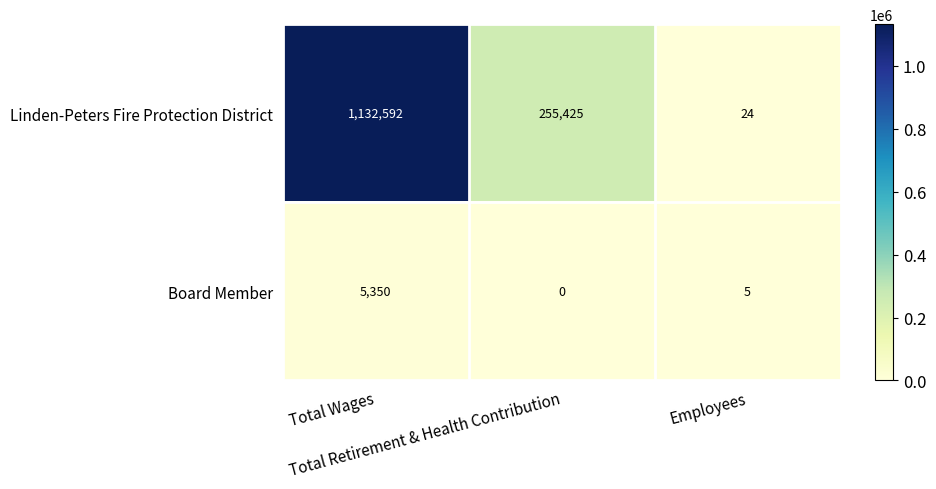

Rank the series by their average value, from lowest to highest.

Board Member, Linden-Peters Fire Protection District